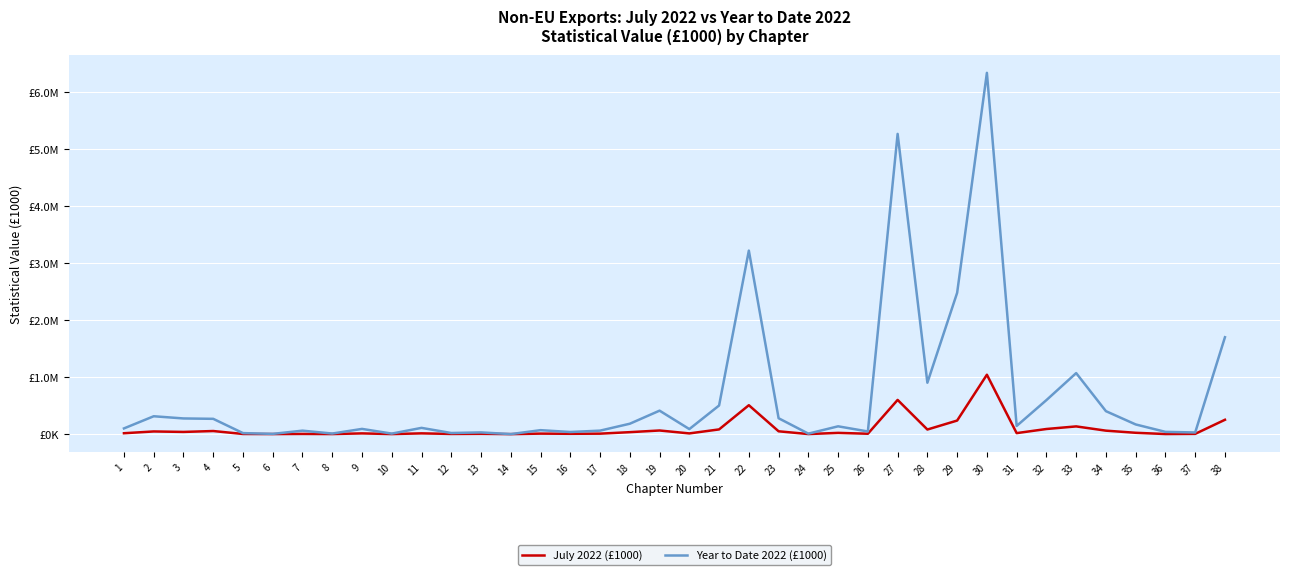

Does the chart have visible grid lines?

Yes